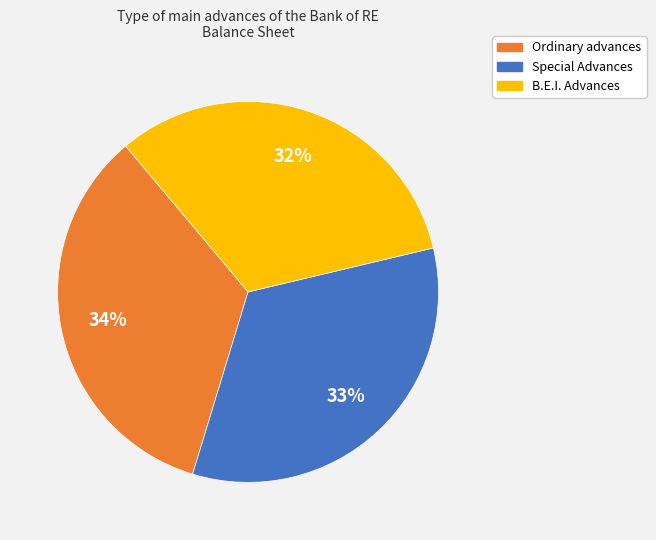

Combined, do Ordinary advances and Special Advances account for over 50%?

Yes